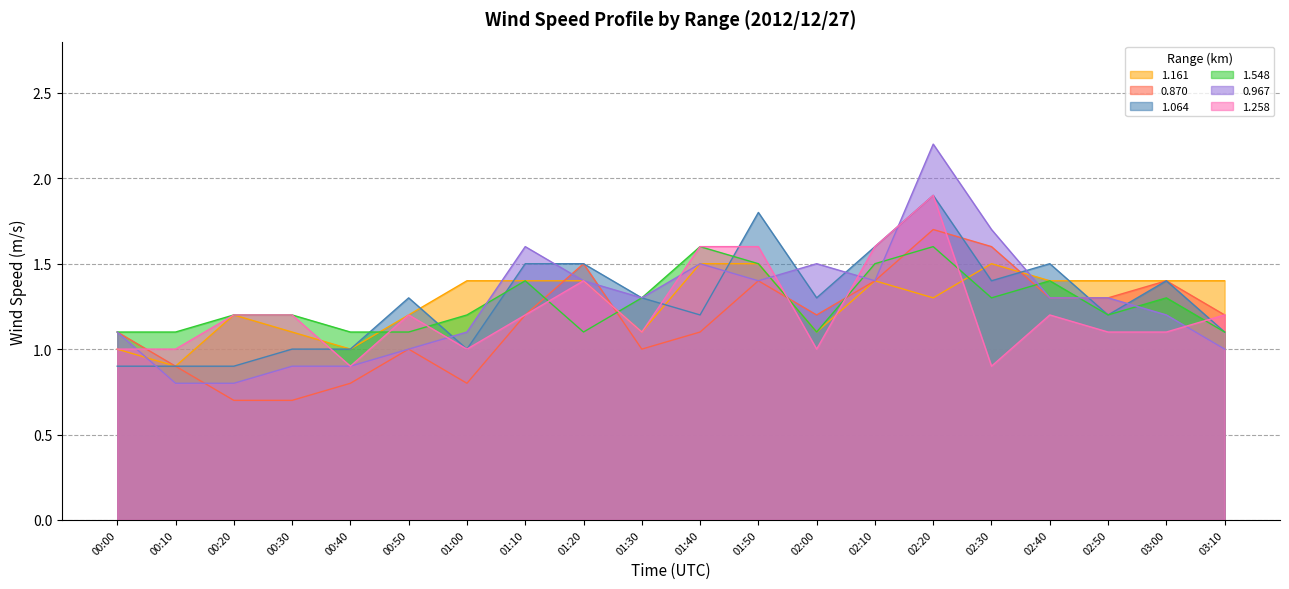

Is the value of 1.258 at 01:40 greater than the value of 1.548 at 01:30?

Yes